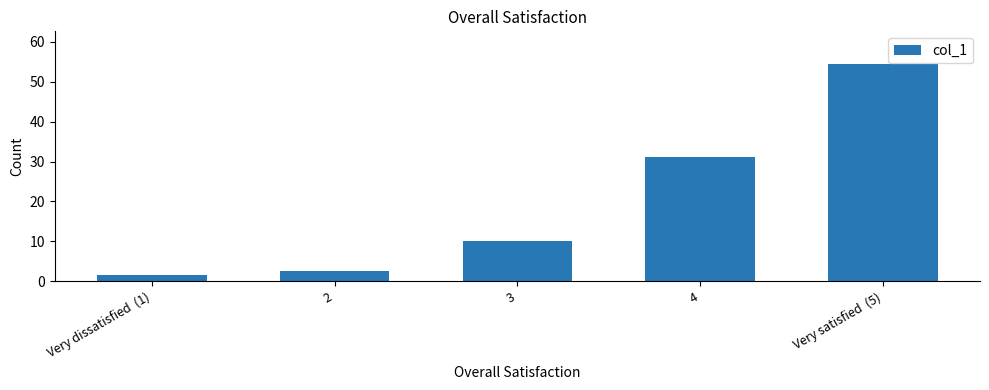

At which category does the chart reach its minimum across all series?

Very dissatisfied  (1)